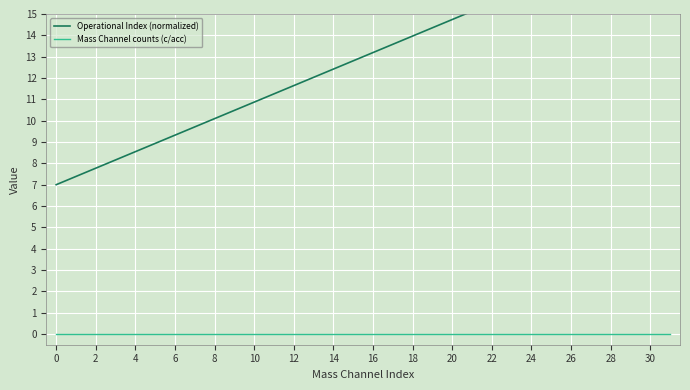

What are all the series names shown in the legend?

Operational Index (normalized), Mass Channel counts (c/acc)